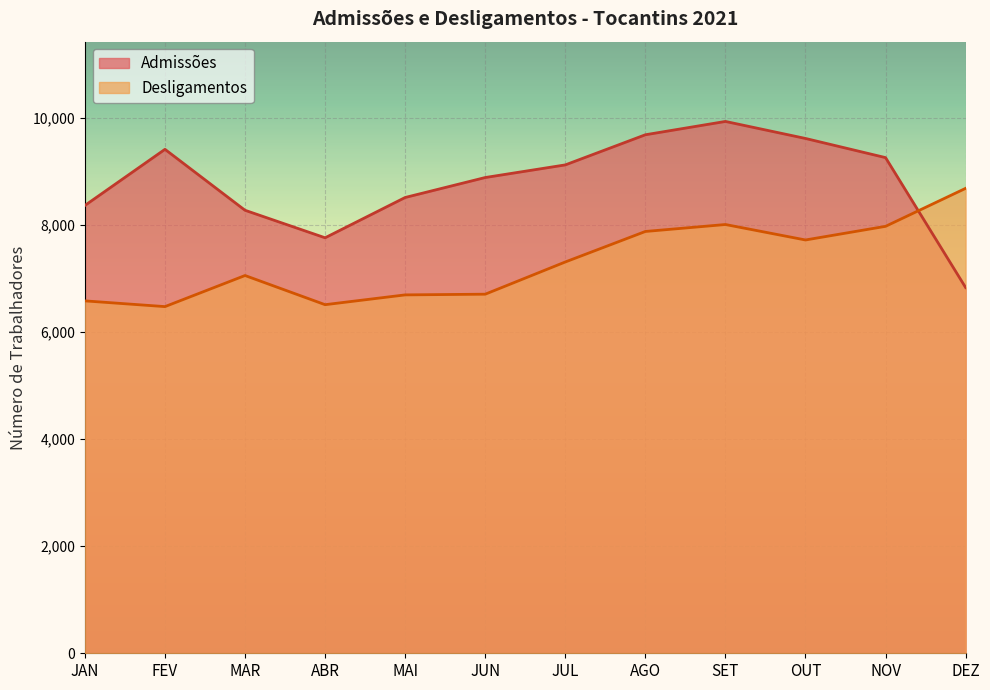

What is the spread (max minus min) of values at DEZ?

1854